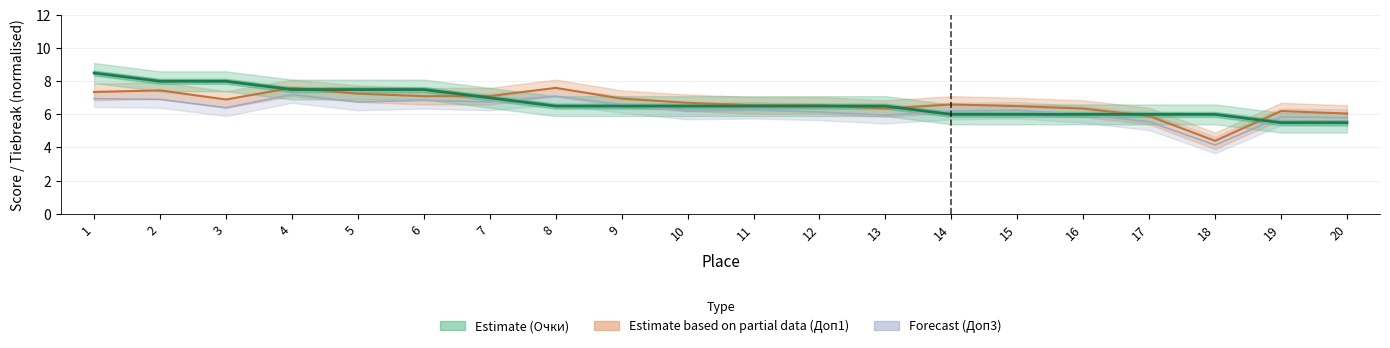

True or false: Очки and Доп1 intersect in this chart.

True